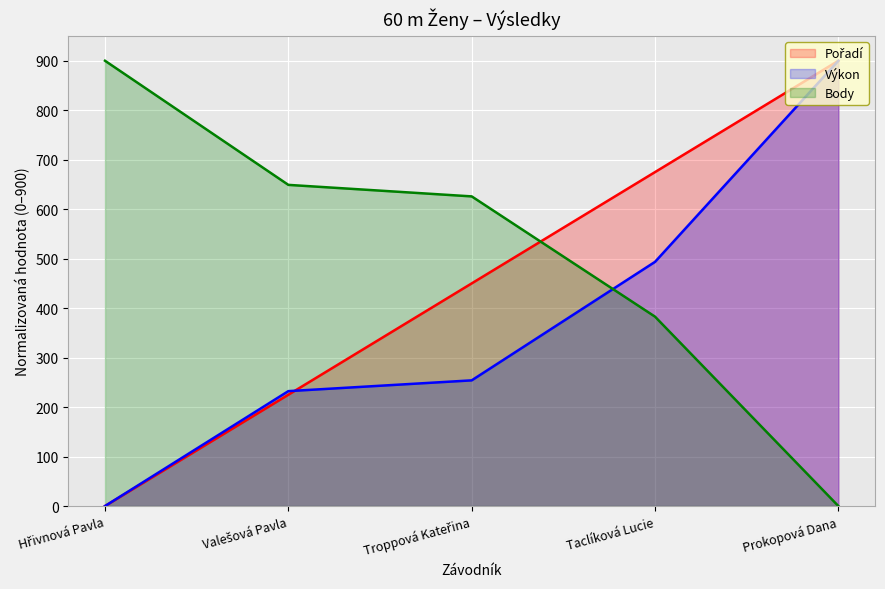

How many lines are shown in the chart?

3